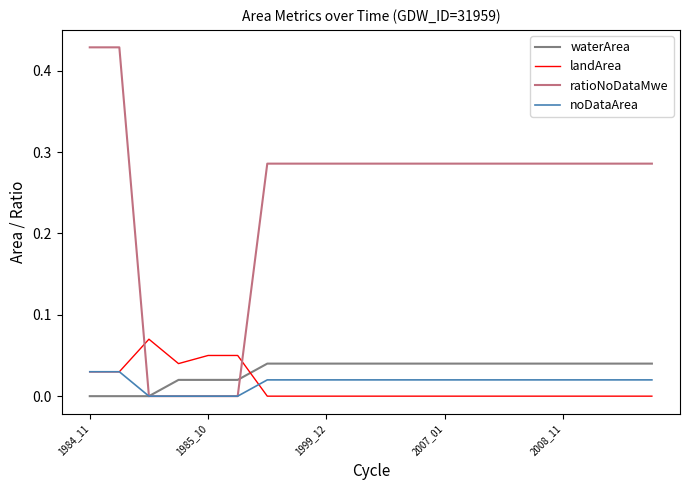

Which series has the largest range (max minus min)?

ratioNoDataMwe